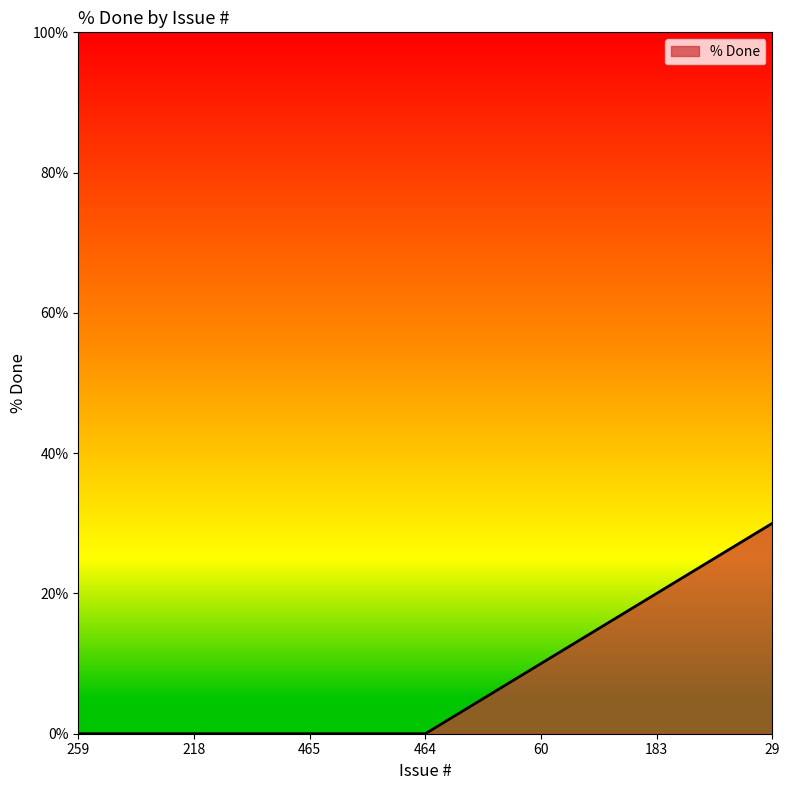

The value at 464 is -15. True or false?

False